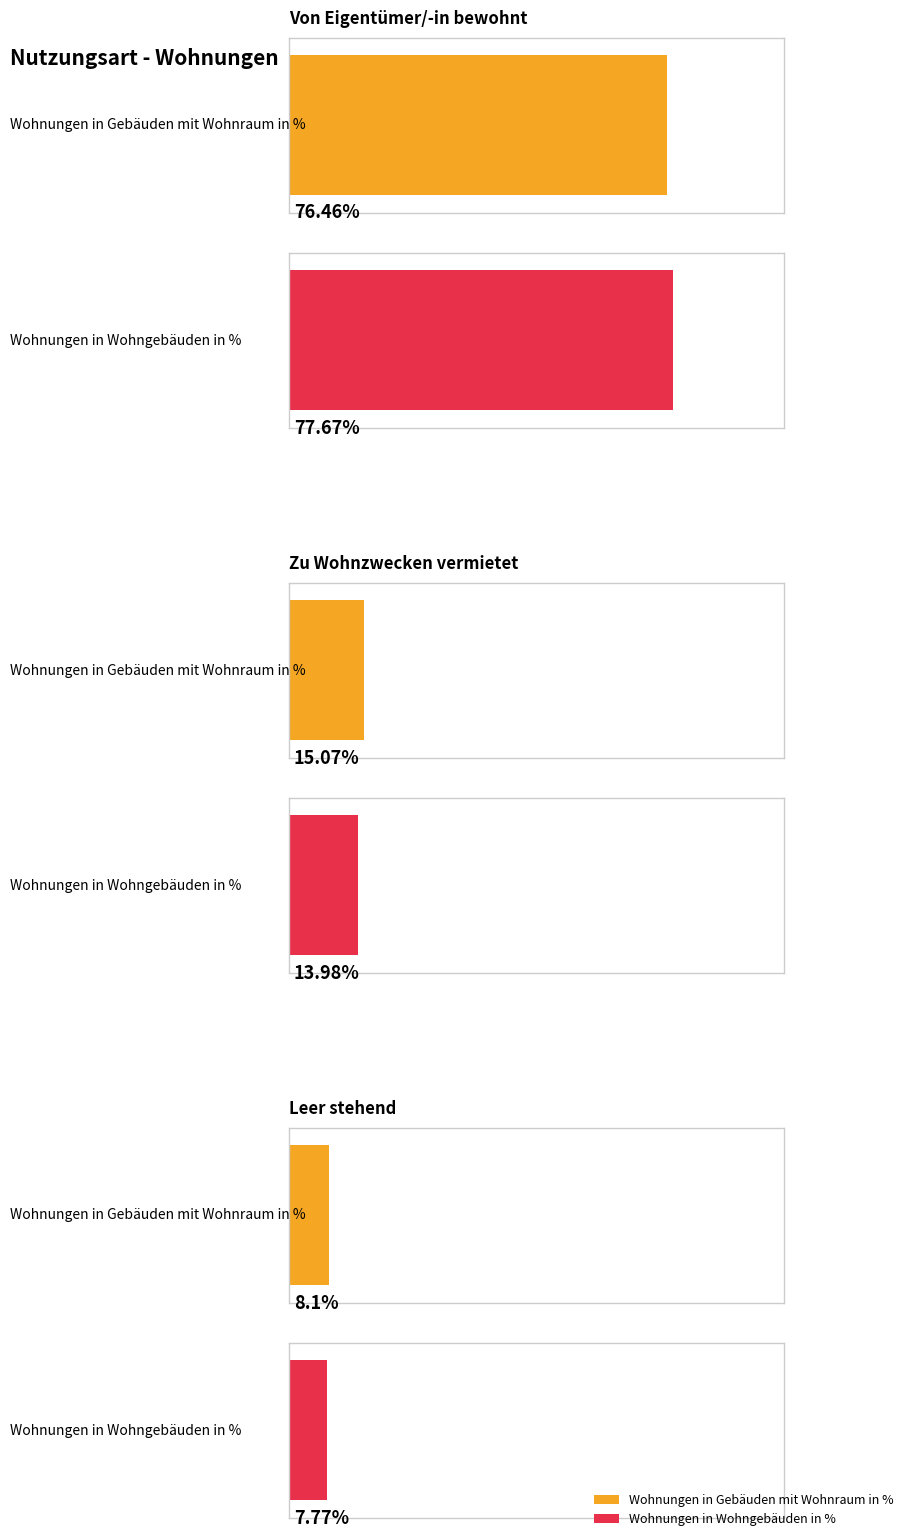

Between Von Eigentümer/-in bewohnt and Leer stehend, which series saw the biggest shift?

Wohnungen in Wohngebäuden in %